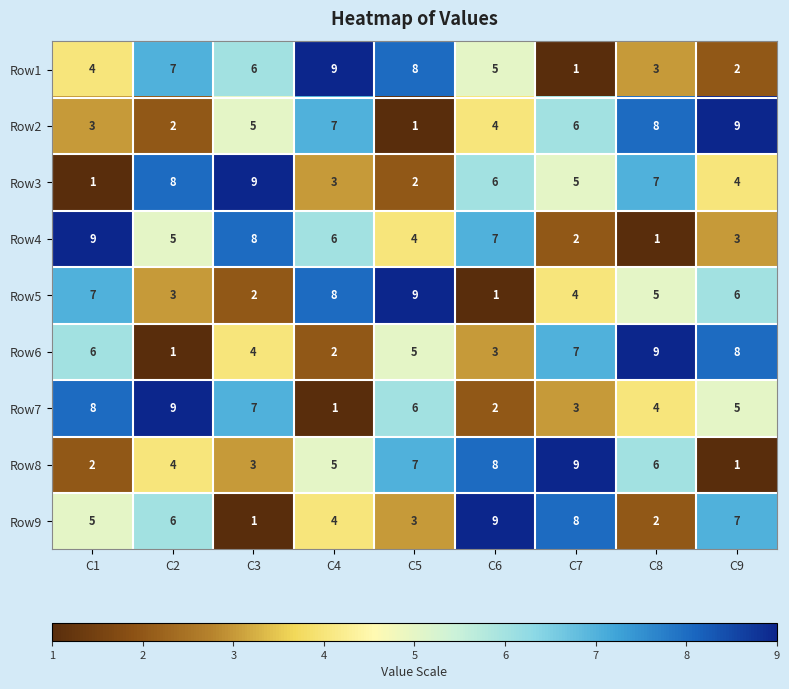

How many categories are shown in the chart?

9